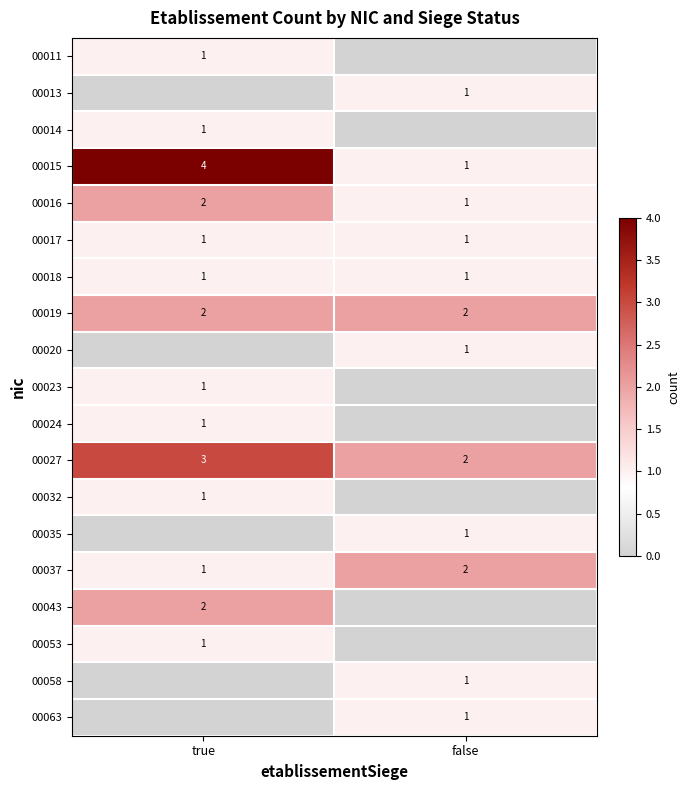

Is it true that 00017 equals 2 at true?

False